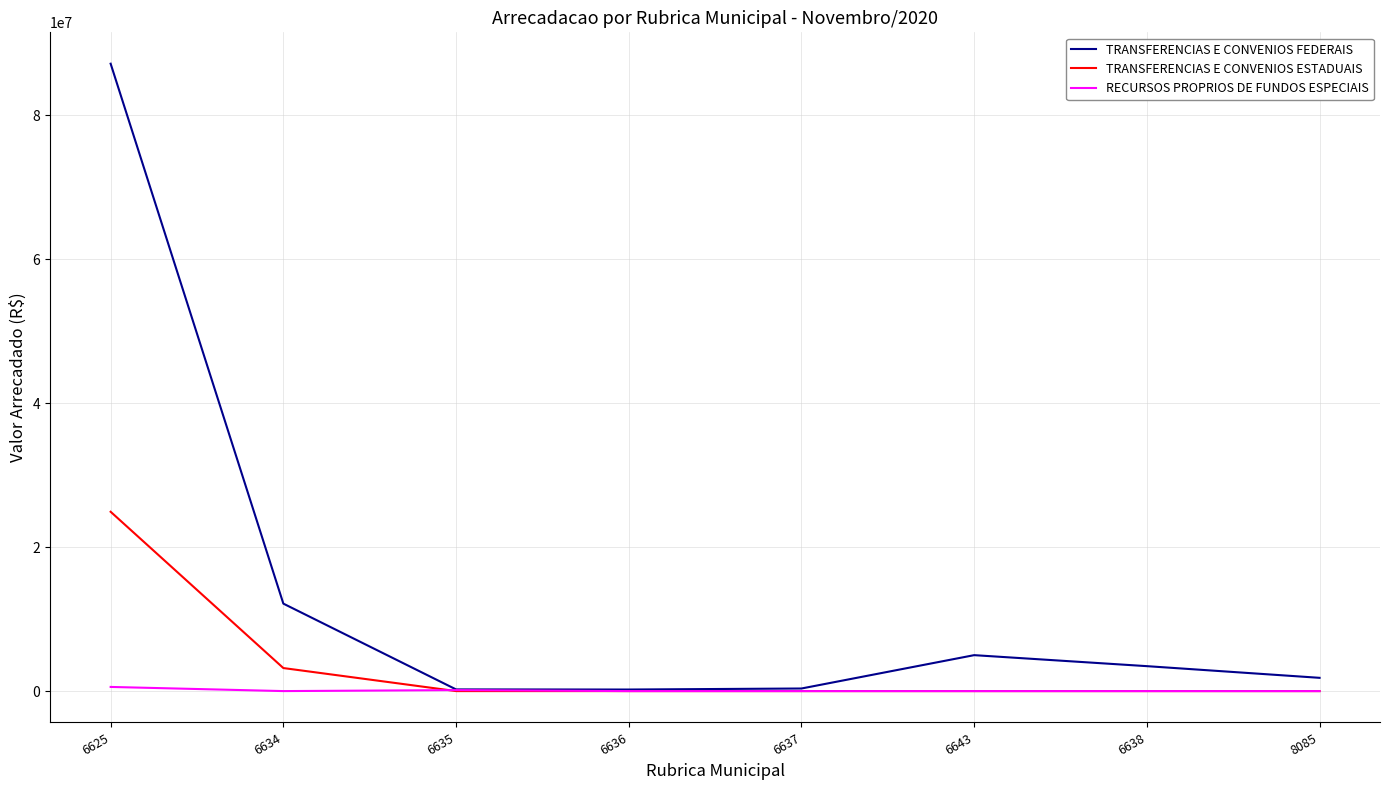

Which series has the widest spread of values?

TRANSFERENCIAS E CONVENIOS FEDERAIS